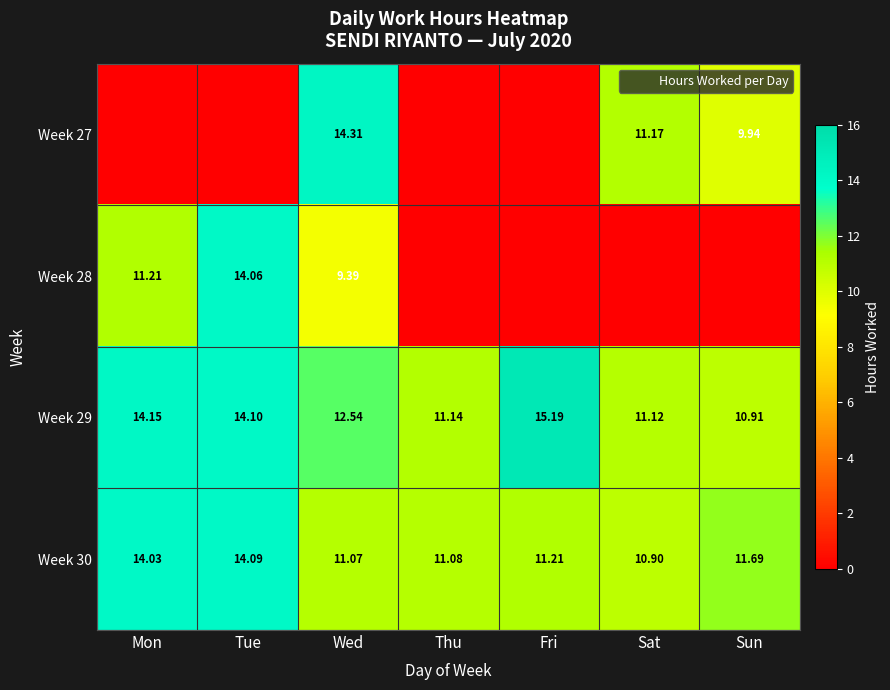

How many distinct data groups are displayed?

4